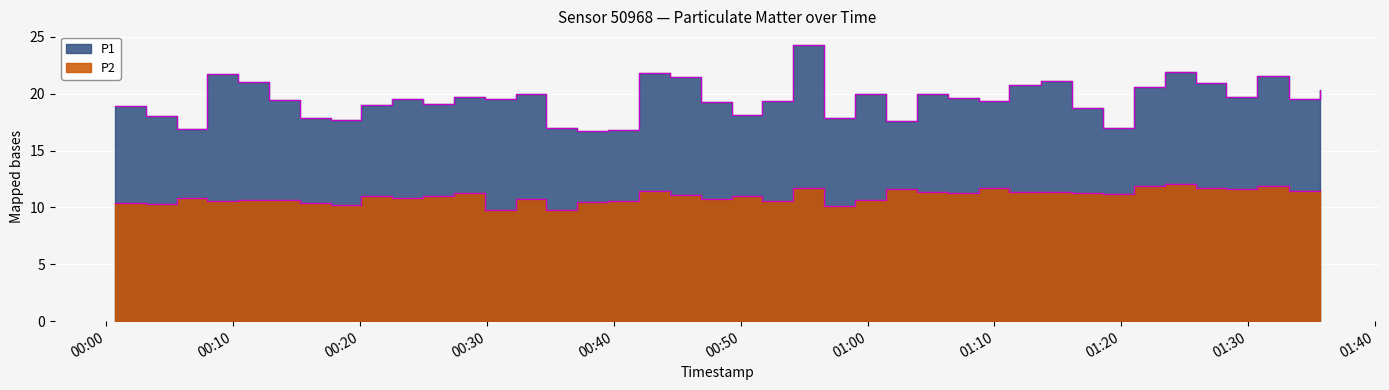

The P1 series shows 19.4 at 2023-04-16T00:51:43. True or false?

True